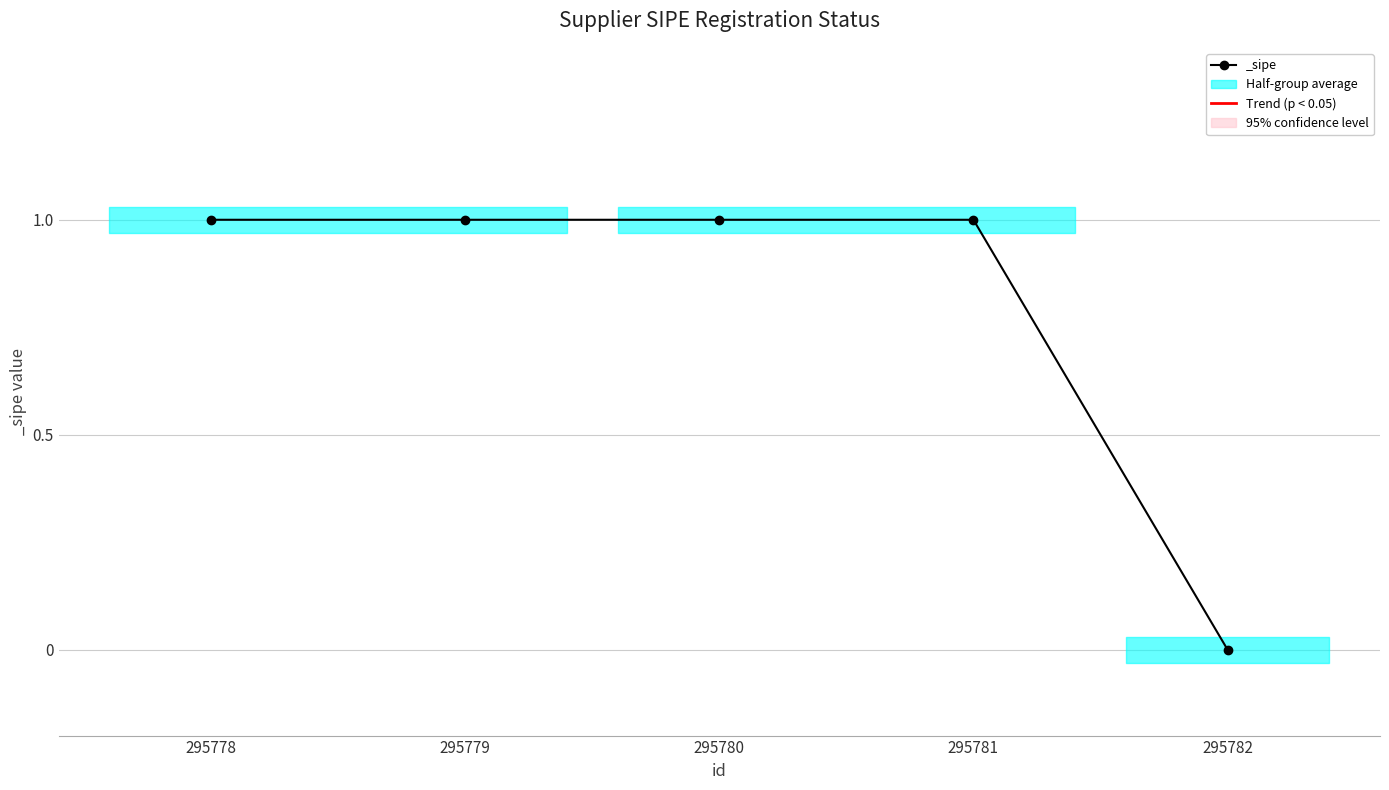

How many values are between 1 and 2?

4